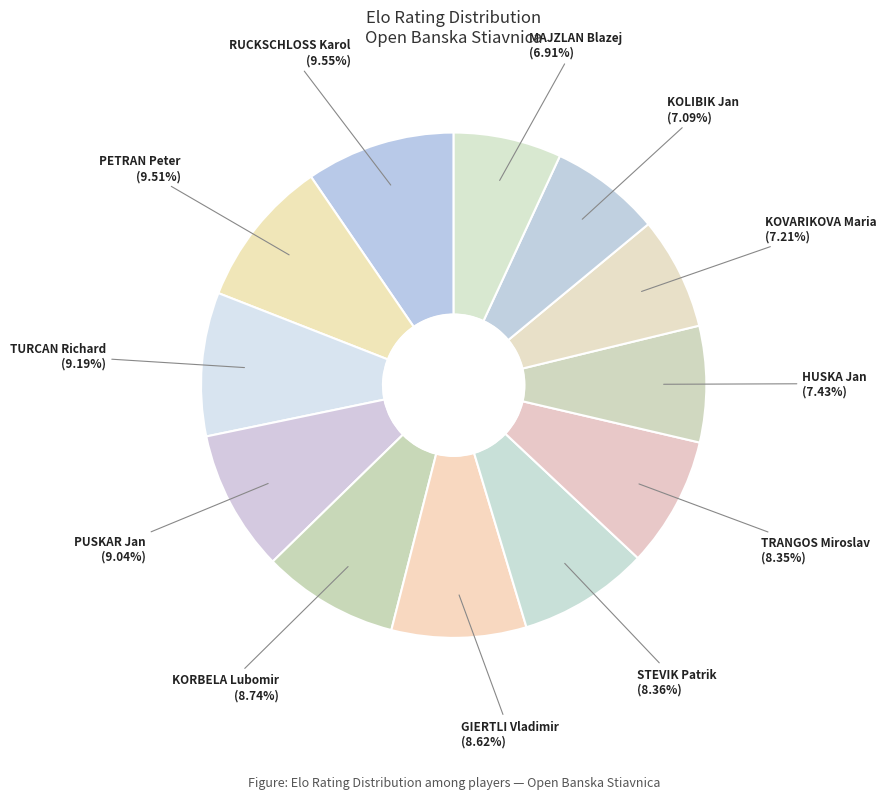

To the nearest percent, what is the difference between the TRANGOS Miroslav and KOLIBIK Jan slice percentages?

1%